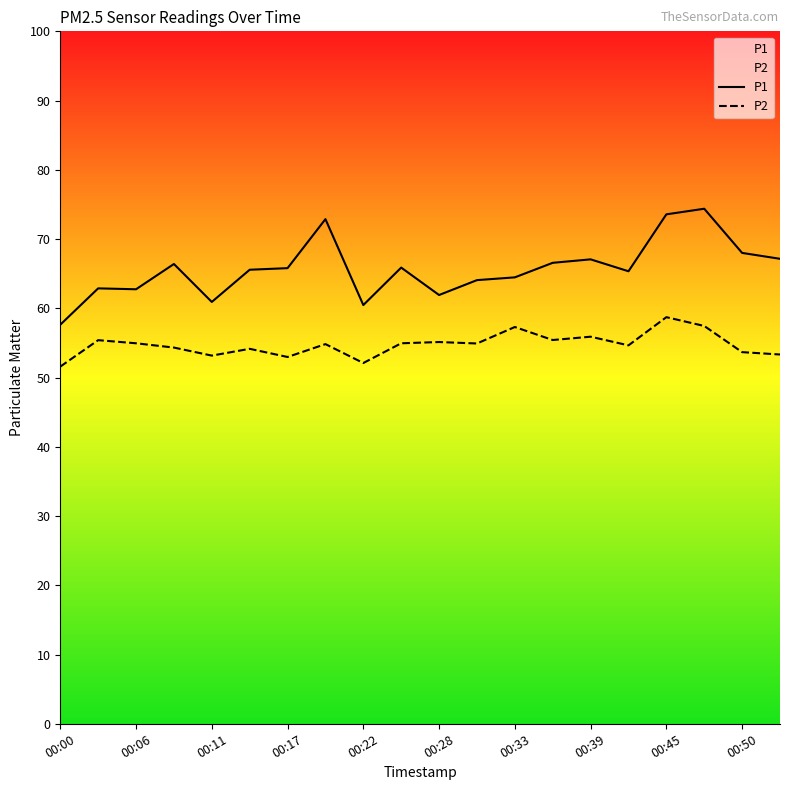

Reading right to left, what are all the values shown in this chart?

P1: 67.2	68.0	74.4	73.6	65.3	67.1	66.6	64.5	64.1	61.9	65.9	60.5	72.9	65.8	65.6	60.9	66.4	62.8	62.9	57.6
P2: 53.3	53.7	57.5	58.7	54.6	55.9	55.4	57.3	54.9	55.1	55.0	52.1	54.8	53.0	54.1	53.2	54.3	55.0	55.4	51.6